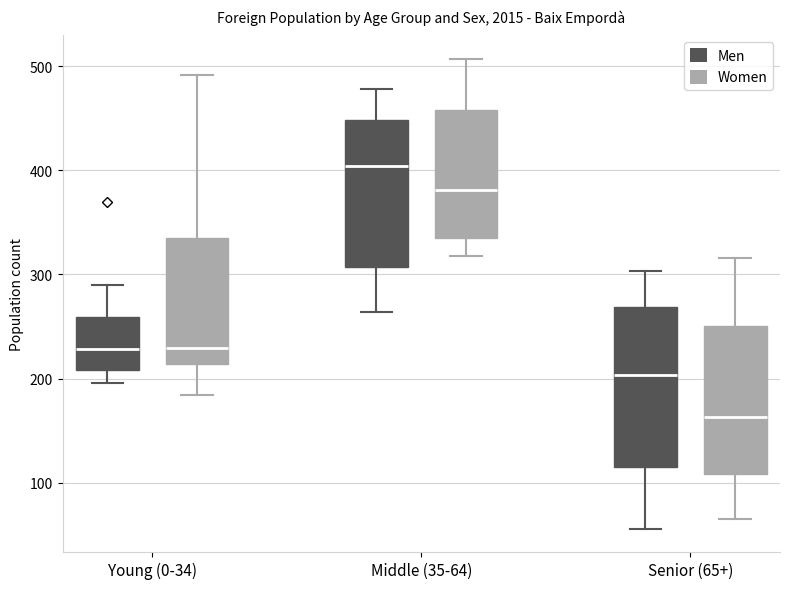

Reading left to right, transcribe this box plot: for each box, give where its median line is, the range the box spans, and where its two whiskers end, as read against the y-axis. The values are not printed on the chart, so give them approximately, as read against the axis.

Young (0-34) (Men): median 230, box 210 to 260, whiskers 200 to 290
Young (0-34) (Women): median 230, box 210 to 340, whiskers 180 to 490
Middle (35-64) (Men): median 400, box 310 to 450, whiskers 260 to 480
Middle (35-64) (Women): median 380, box 340 to 460, whiskers 320 to 510
Senior (65+) (Men): median 200, box 120 to 270, whiskers 60 to 300
Senior (65+) (Women): median 160, box 110 to 250, whiskers 70 to 320